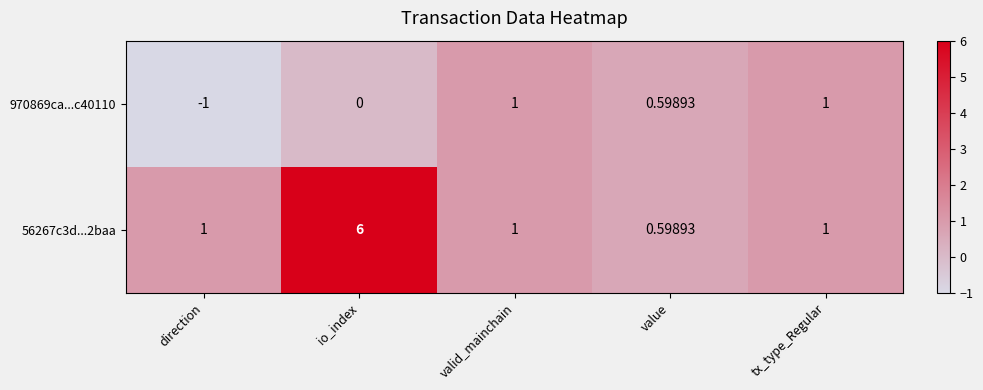

At which label is 970869ca...c40110 closest to 0?

io_index